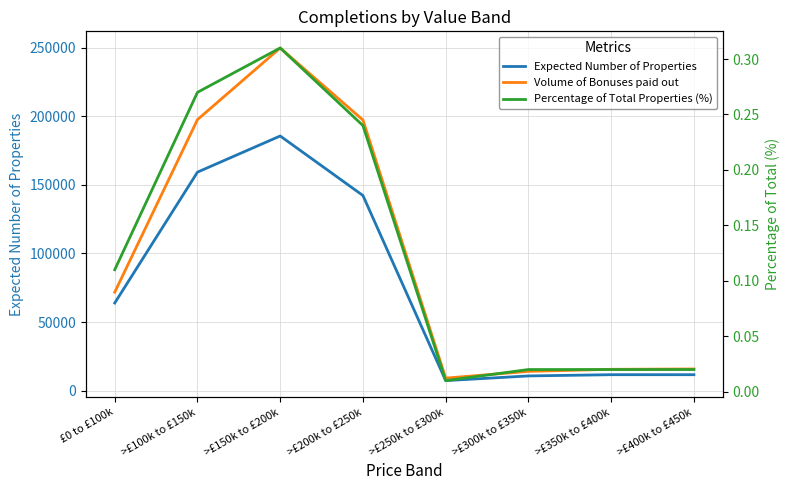

True or false: Percentage of Total Properties (%) and Volume of Bonuses paid out intersect in this chart.

False